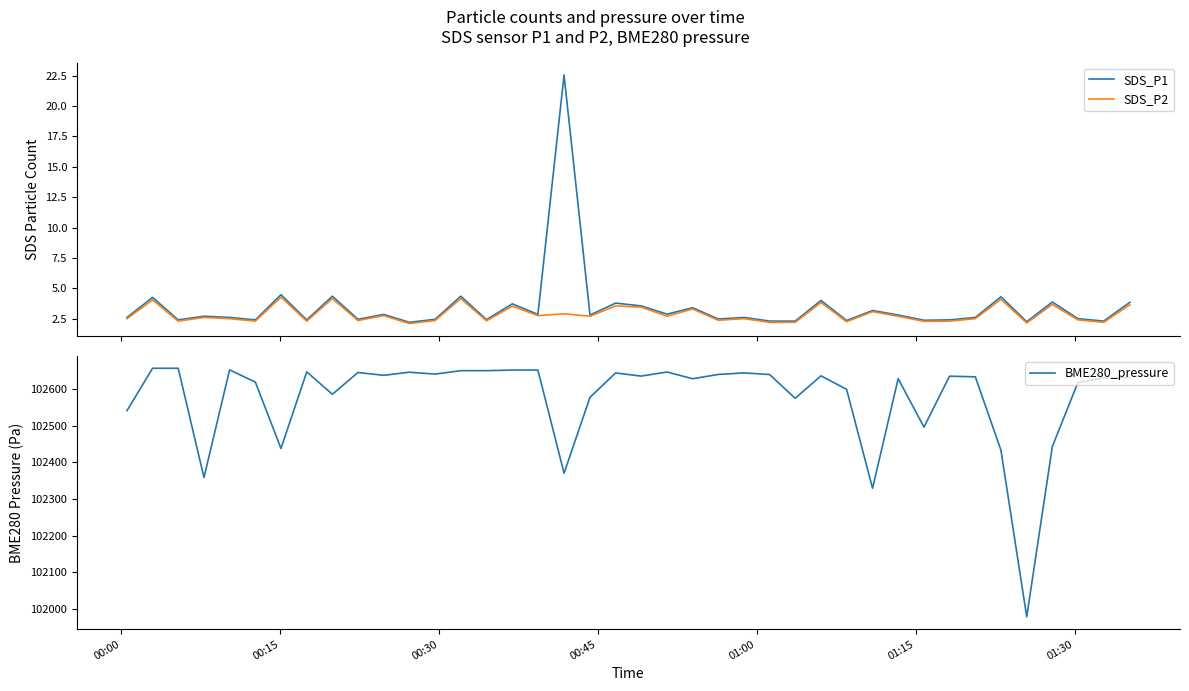

What is the maximum value for SDS_P2?

4.3